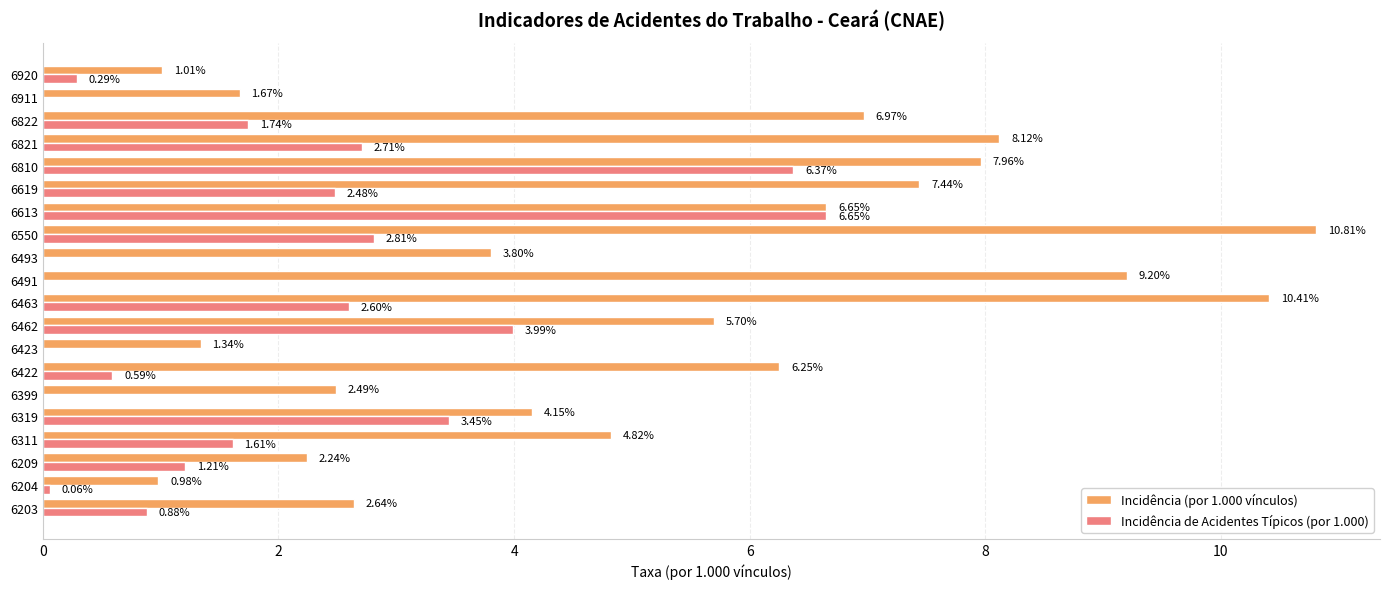

What is the sum of the Incidência (por 1.000 vínculos) values at 6822 and 6399?

9.5